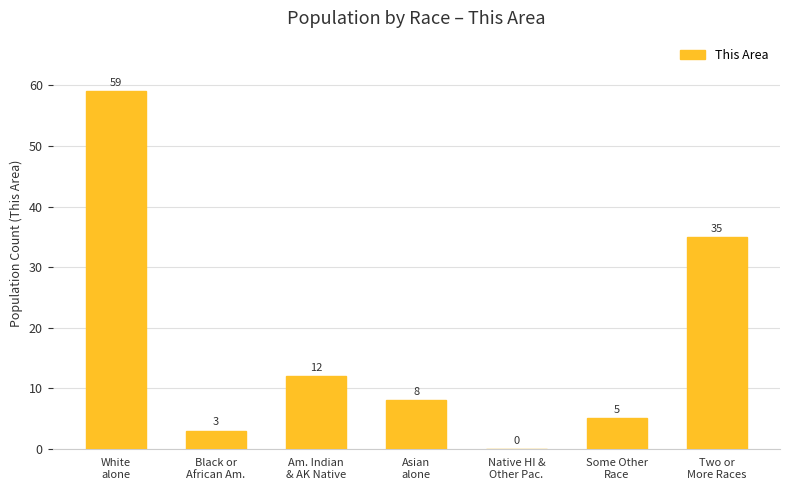

The chart shows a value of 12 at Am. Indian
& AK Native. True or false?

True